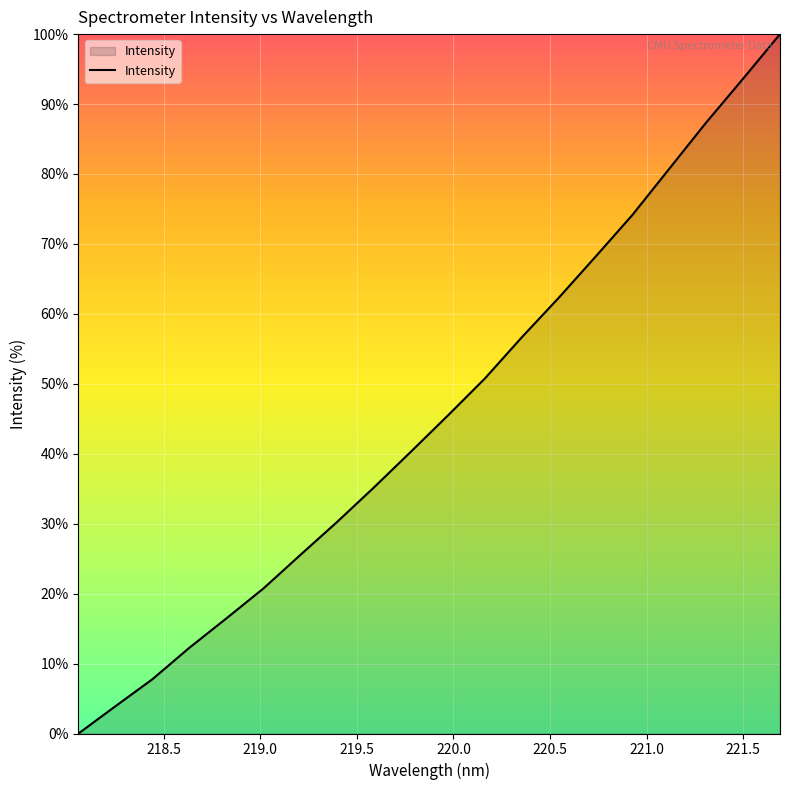

What is the difference between the maximum and minimum values?

100.0